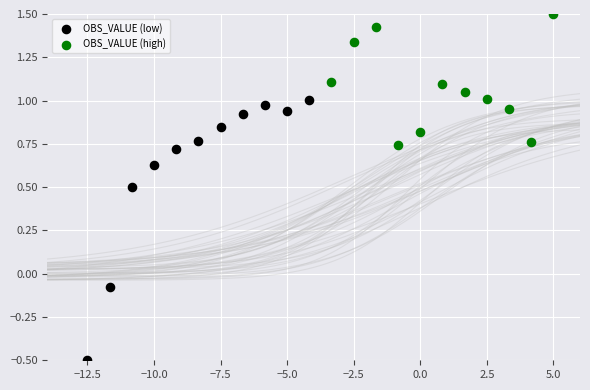

What are all the series names shown in the legend?

OBS_VALUE (low), OBS_VALUE (high)